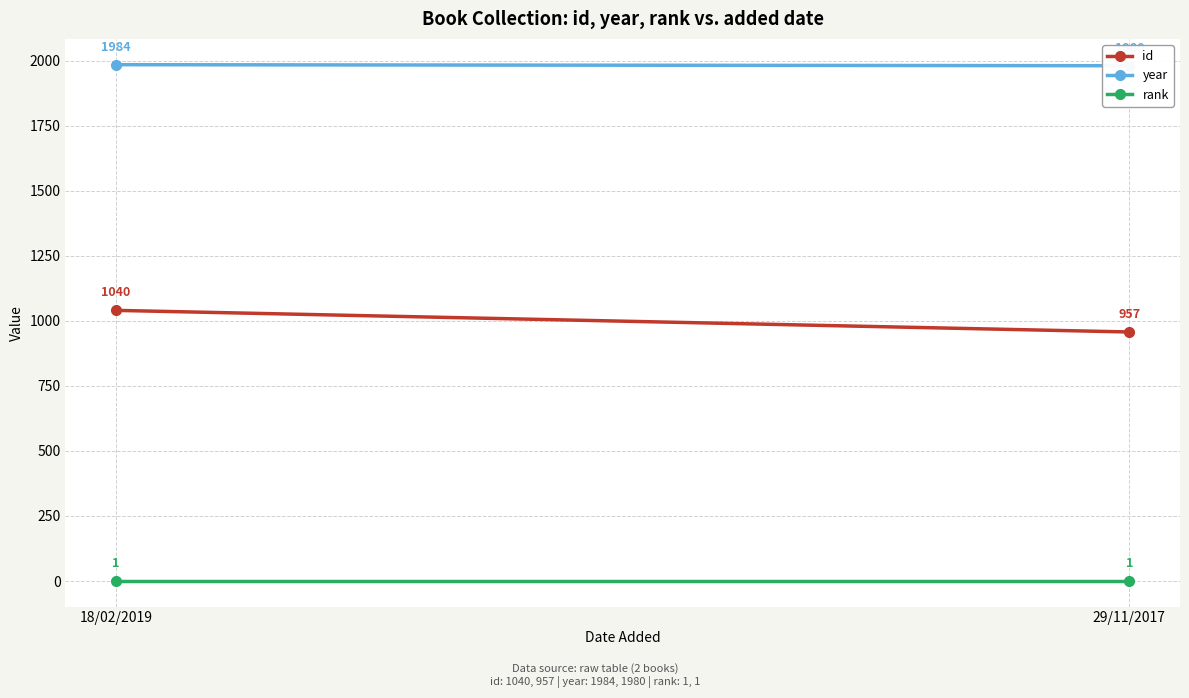

Reading left to right, transcribe all the data shown in this chart.

id: 1040	957
year: 1984	1980
rank: 1	1